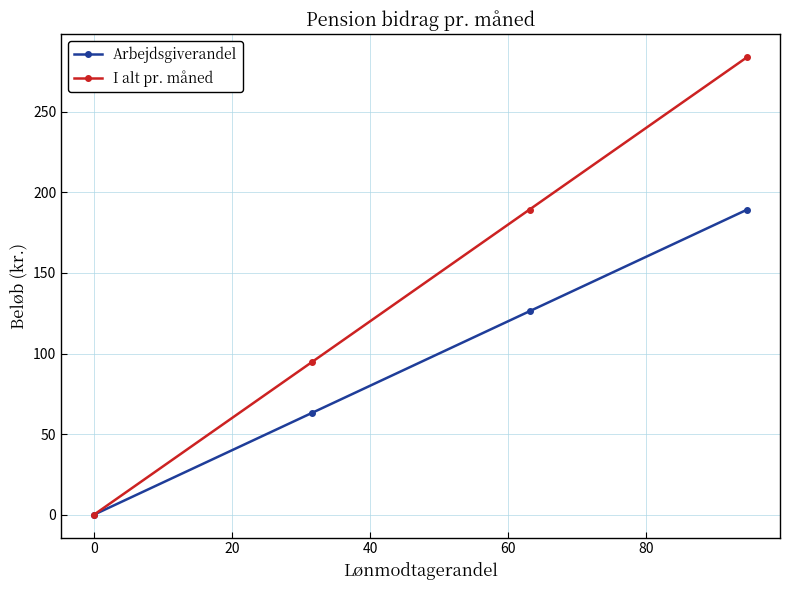

Which series has the largest total across all categories?

I alt pr. måned